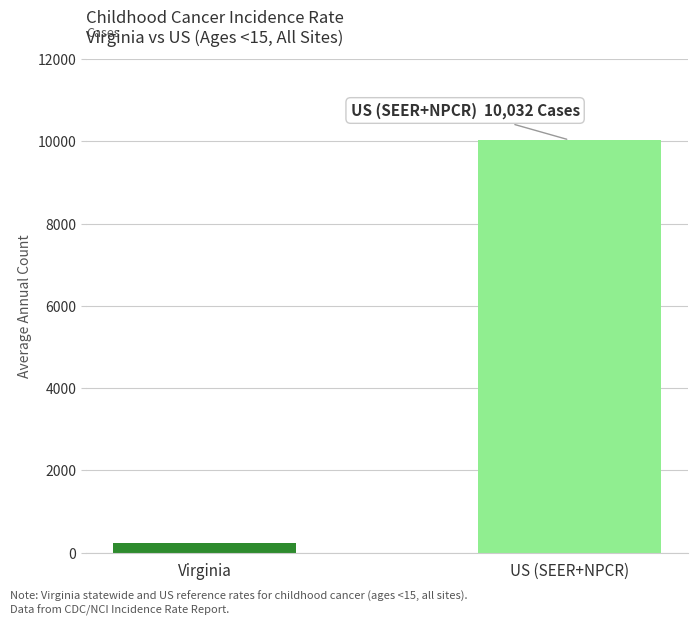

Reading right to left, extract all data points from this chart.

US (SEER+NPCR)=10032	Virginia=249